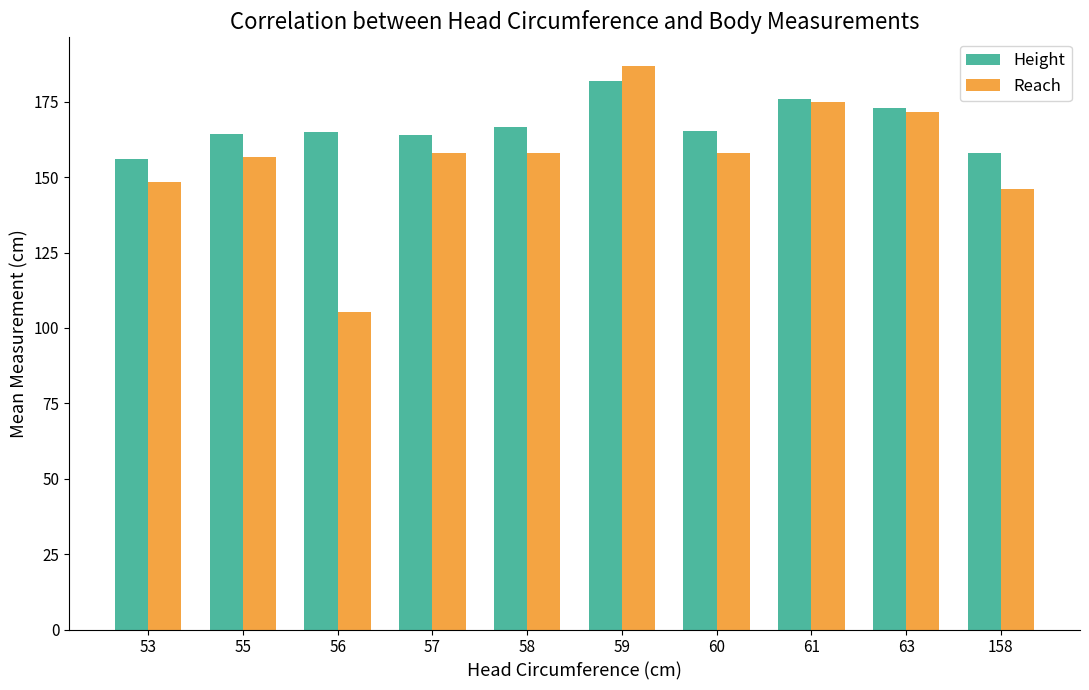

Which label corresponds to the smallest value in the chart?

56